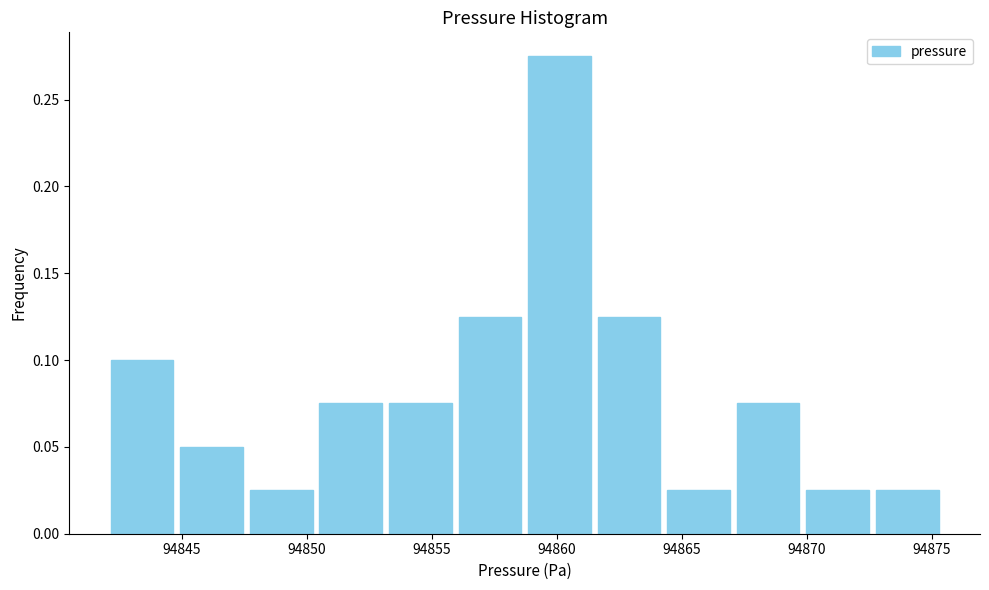

Reading left to right, transcribe this chart: for each bar, give the range it covers on the x-axis and its height. Neither the bar edges nor the heights are printed on the chart, so give them approximately, as read against the axes.

94842.0 to 94845.0: 0.100
94845.0 to 94847.5: 0.050
94847.5 to 94850.5: 0.025
94850.5 to 94853.0: 0.075
94853.0 to 94856.0: 0.075
94856.0 to 94858.5: 0.125
94858.5 to 94861.5: 0.275
94861.5 to 94864.5: 0.125
94864.5 to 94867.0: 0.025
94867.0 to 94870.0: 0.075
94870.0 to 94872.5: 0.025
94872.5 to 94875.5: 0.025